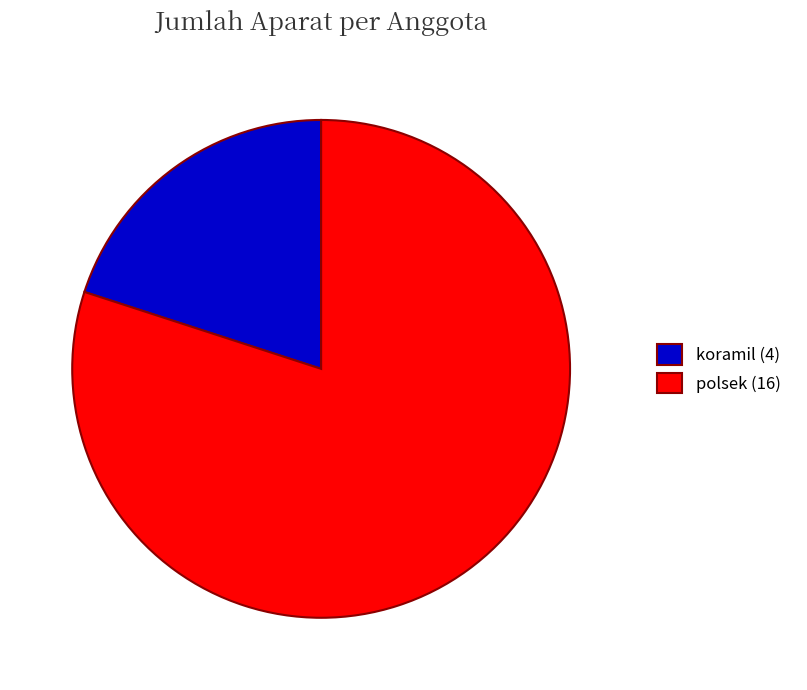

Which category has the biggest portion of the pie?

polsek